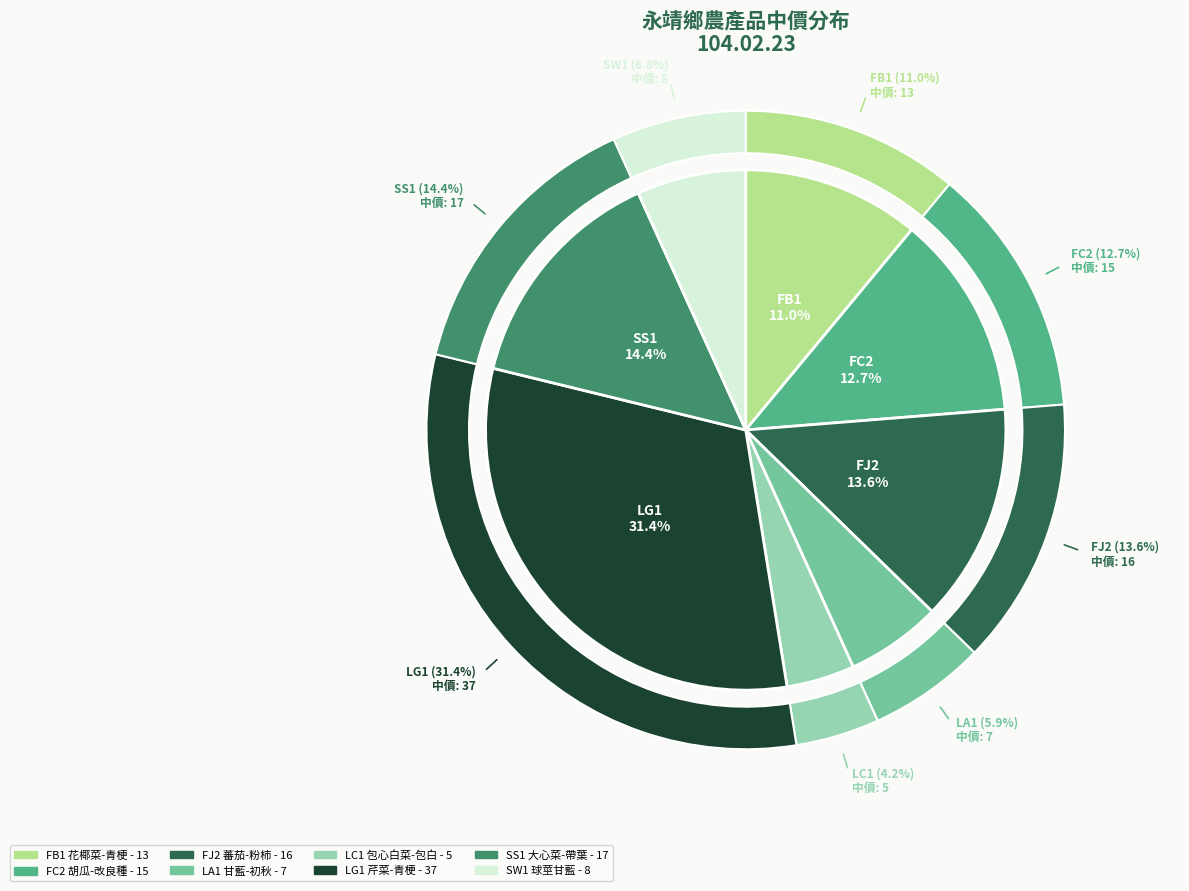

Rank the categories by value from lowest to highest.

LC1
包心白菜-包白, LA1
甘藍-初秋, SW1
球莖甘藍, FB1
花椰菜-青梗, FC2
胡瓜-改良種, FJ2
蕃茄-粉柿, SS1
大心菜-帶葉, LG1
芹菜-青梗